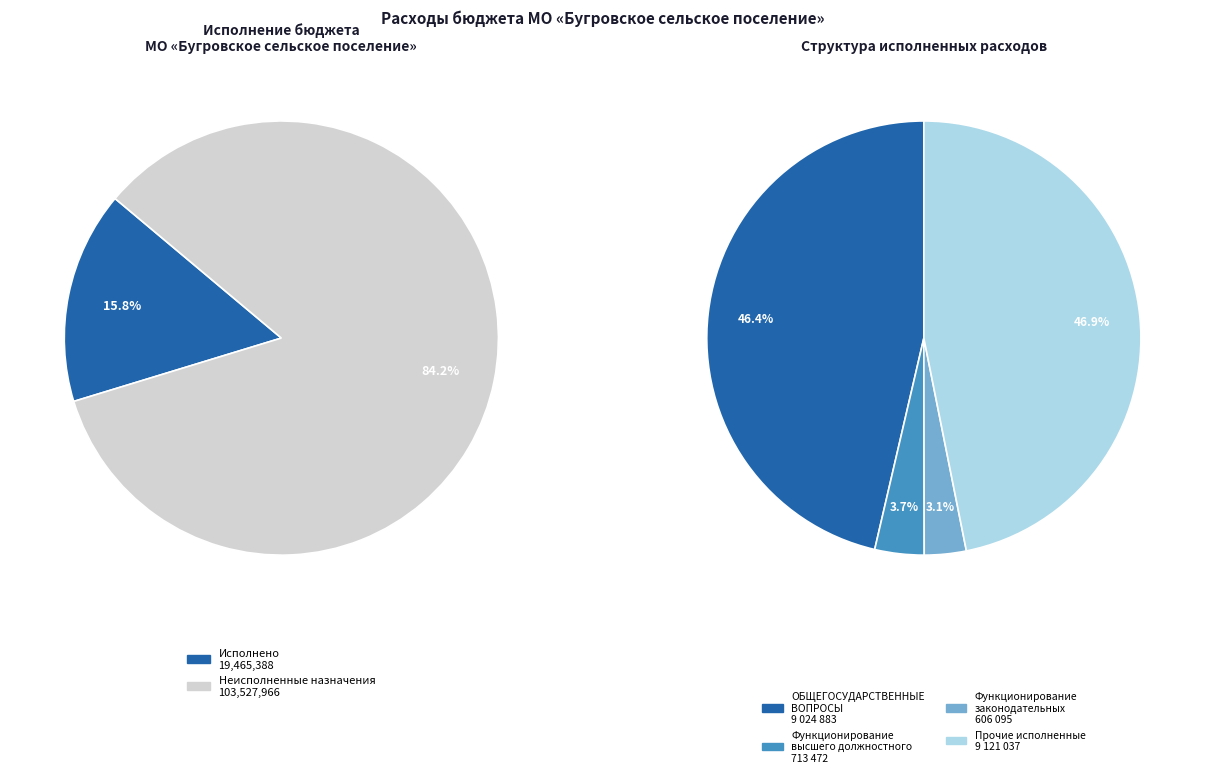

The Функционирование высшего должностного лица slice represents 9% of the pie. True or false?

False